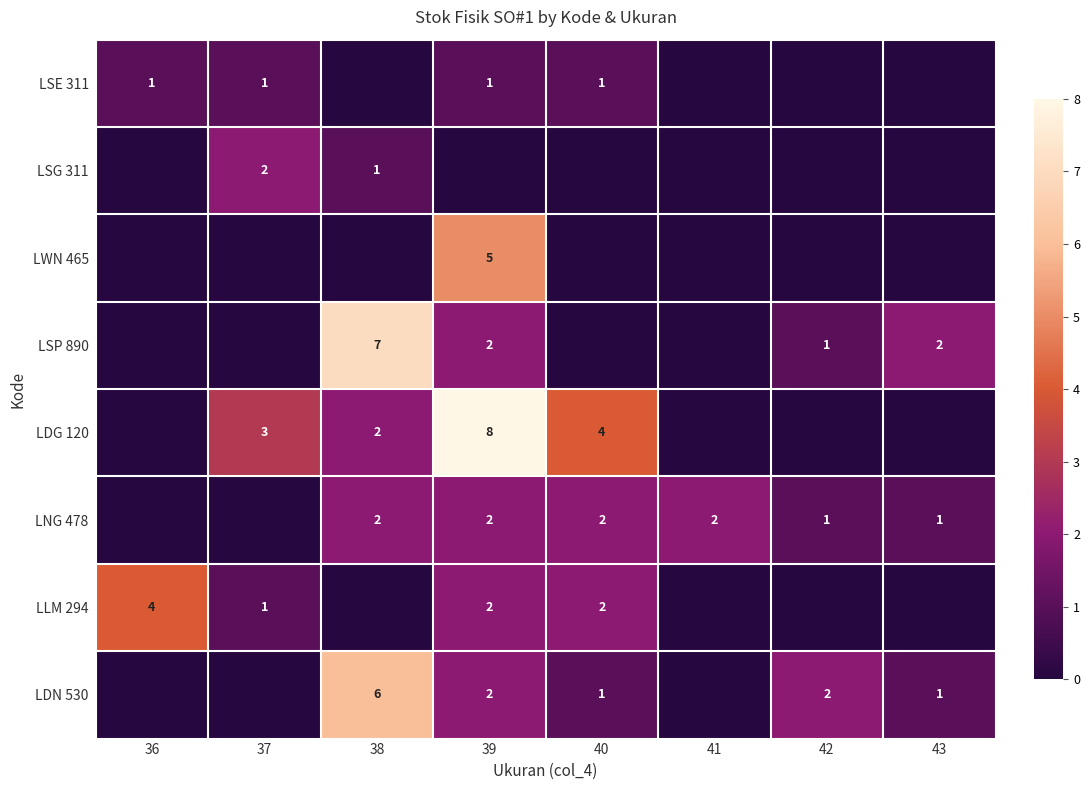

Which category has the lowest value across all series?

38